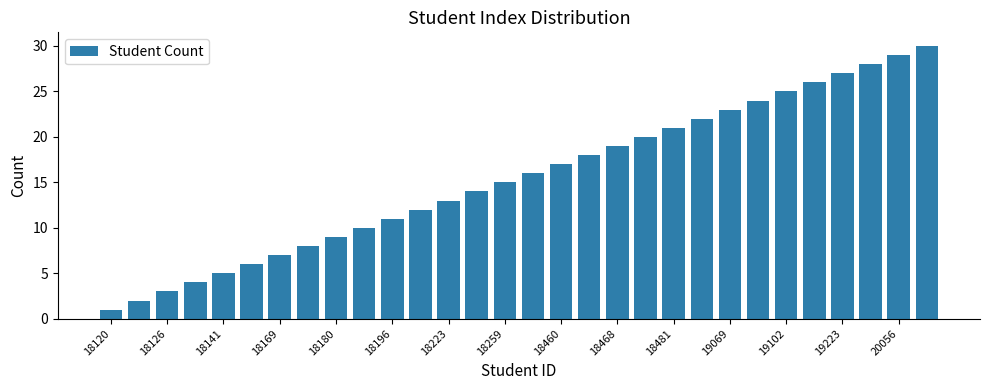

What is the average value?

16